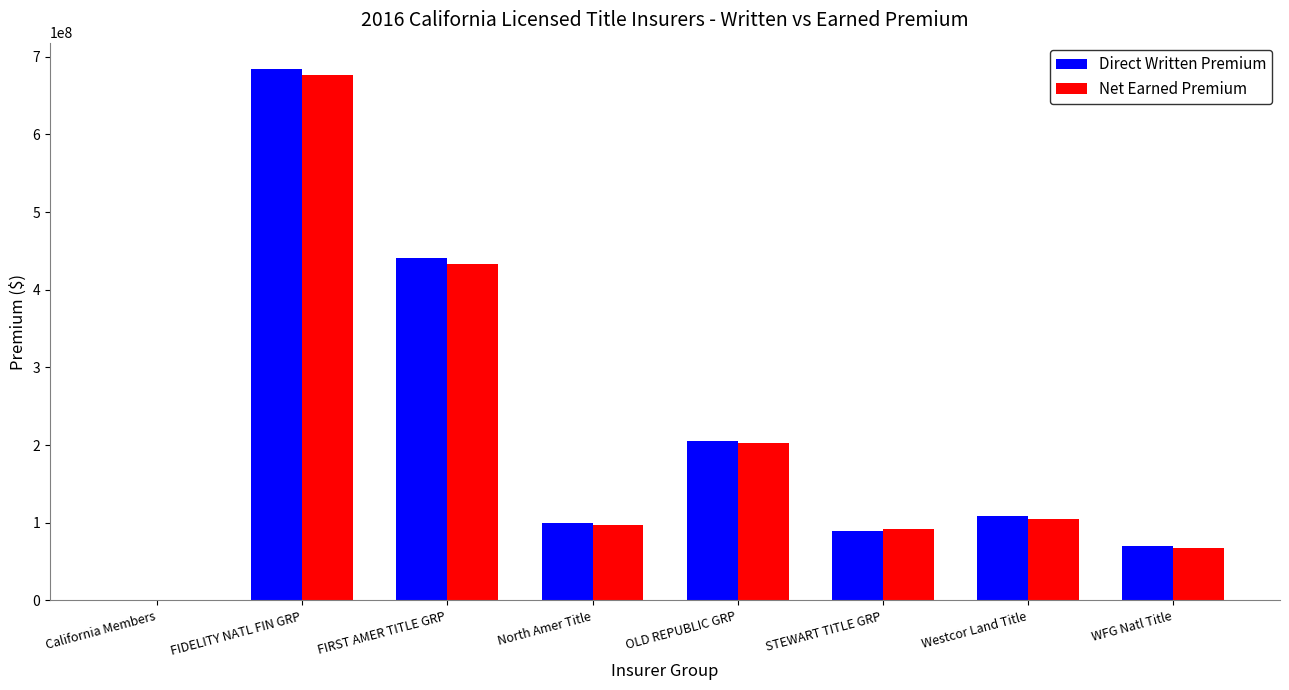

What is the sum of all Net Earned Premium values?

1674081531